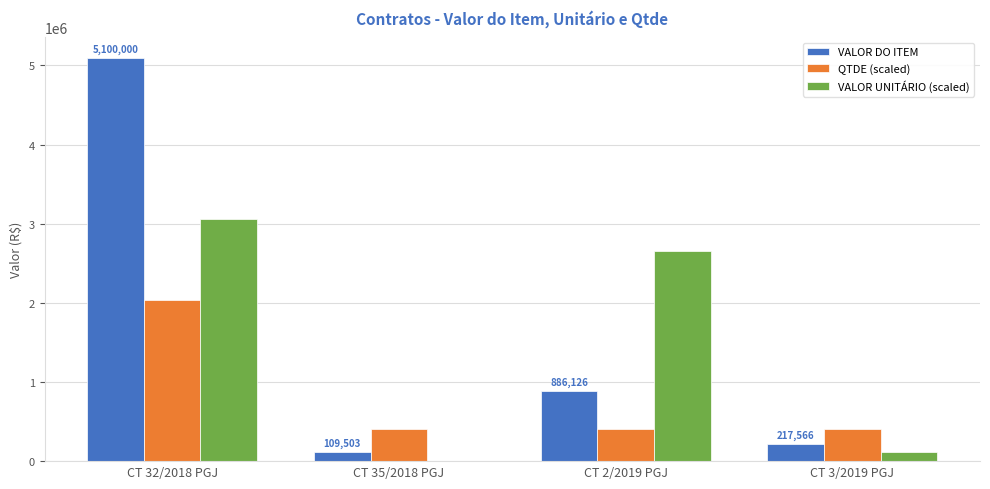

True or false: VALOR UNITÁRIO (scaled) has a value of 2658377.9 at CT 2/2019 PGJ.

True